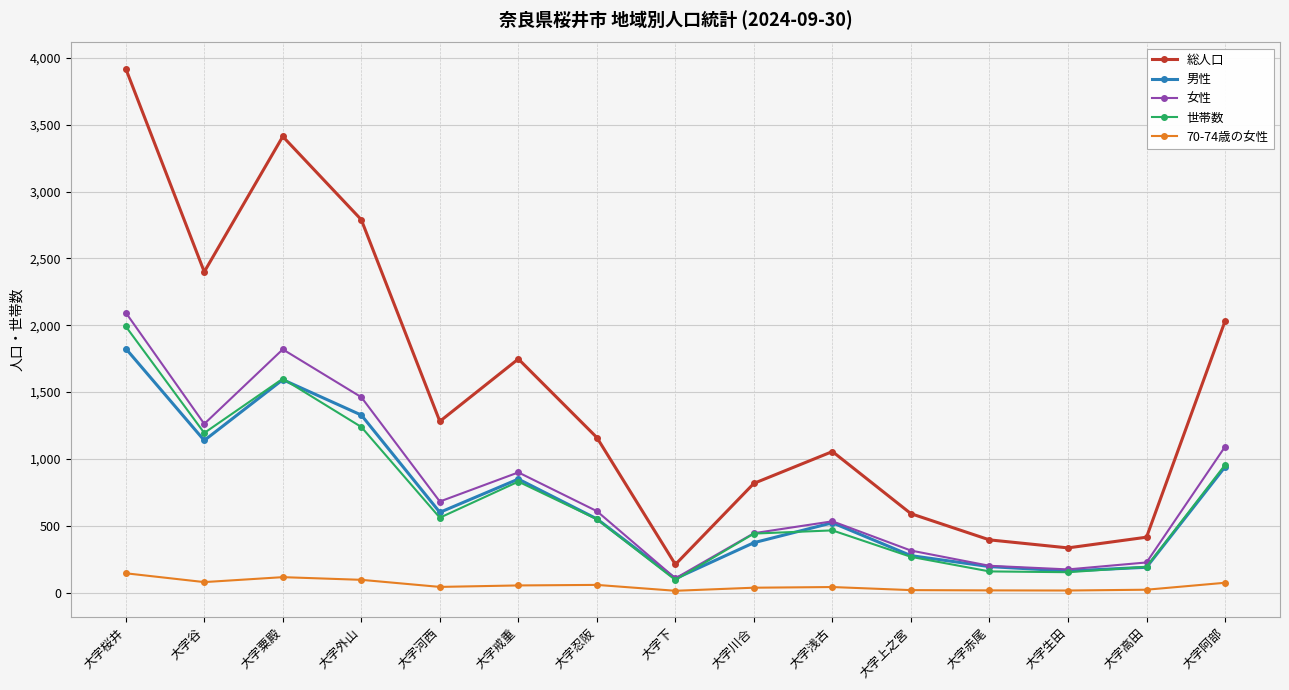

What position from the left is 大字桜井?

1